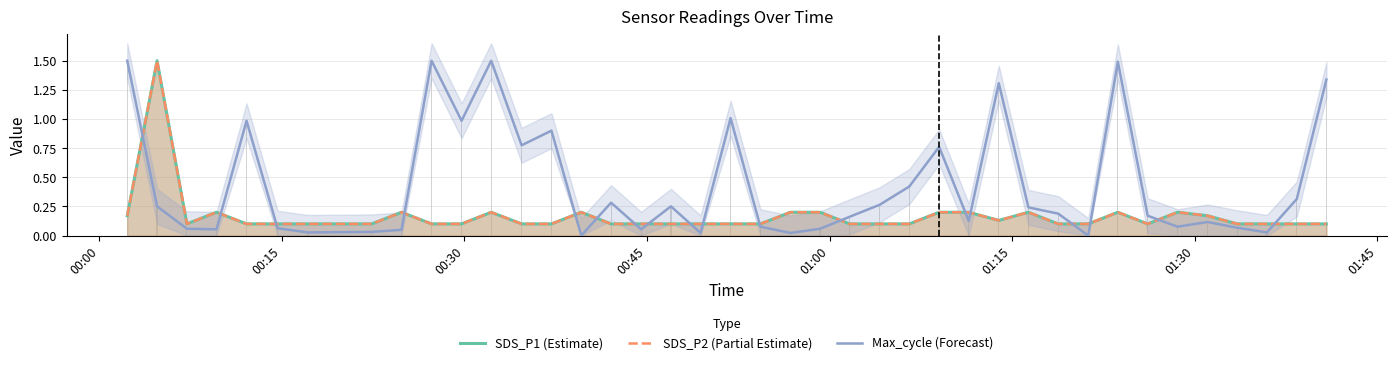

How many bars are there in each group?

3